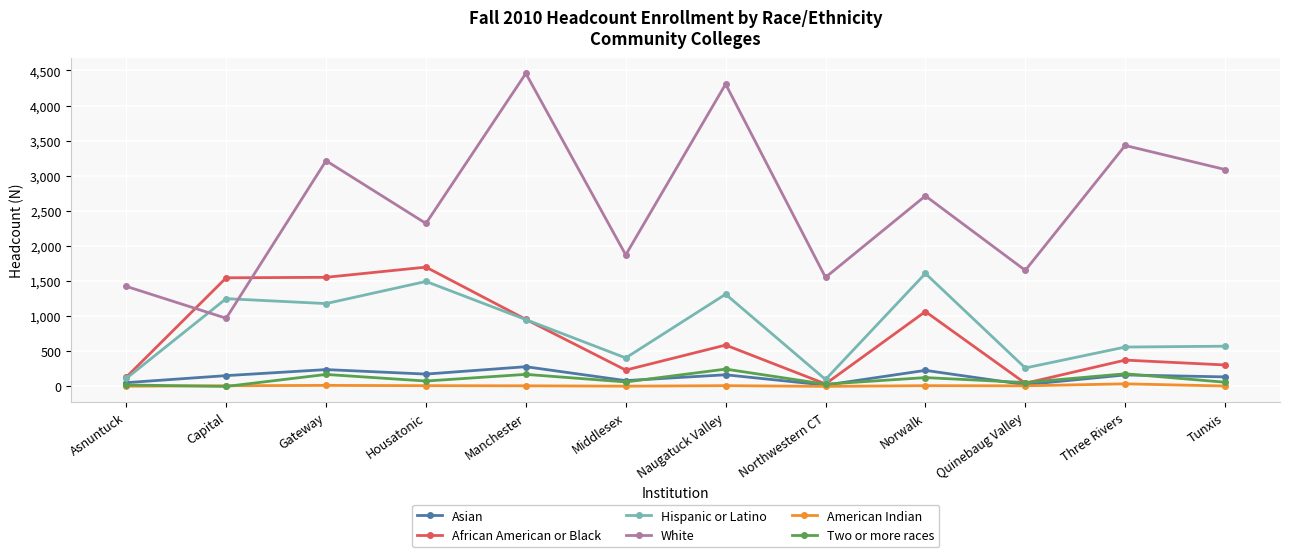

Does the chart have visible grid lines?

Yes